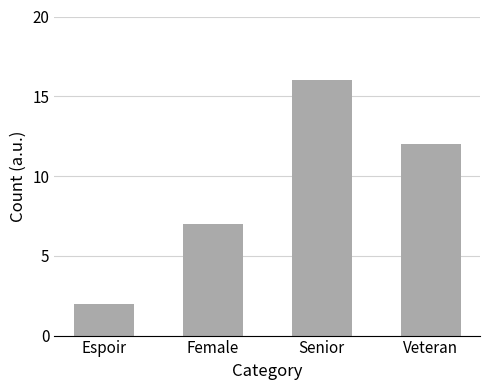

Where is the data nearest to the value 9?

Female